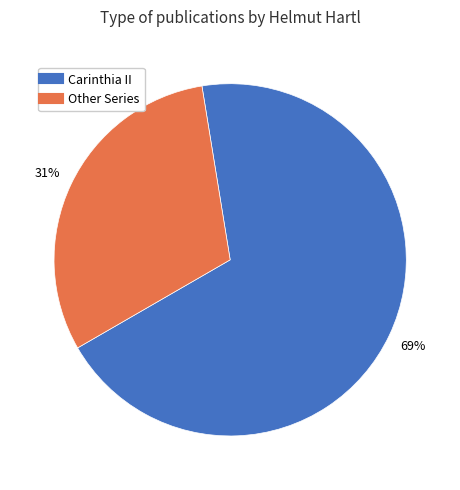

To the nearest percent, what is the average slice percentage?

50%